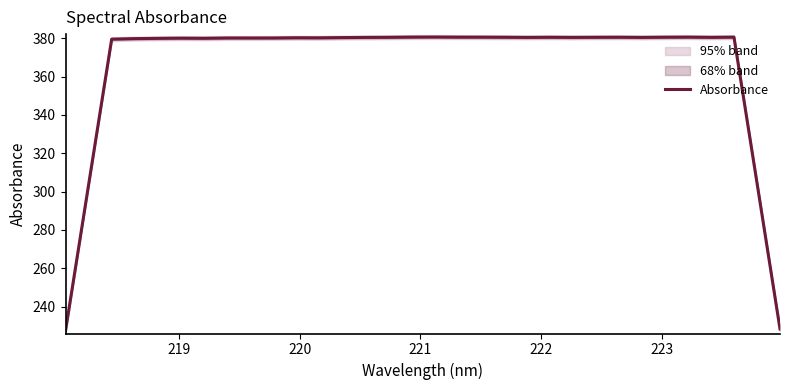

What is the lowest value of the Absorbance series?

227.5